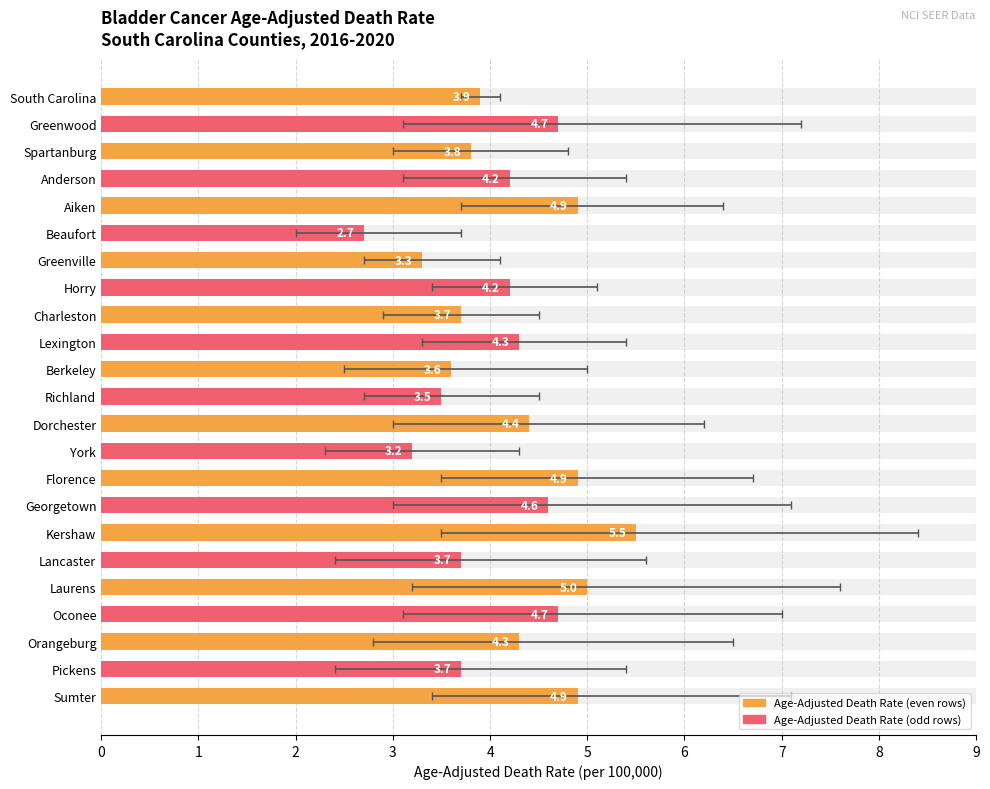

What is the ratio of the value at Berkeley to the value at Lexington?

0.8